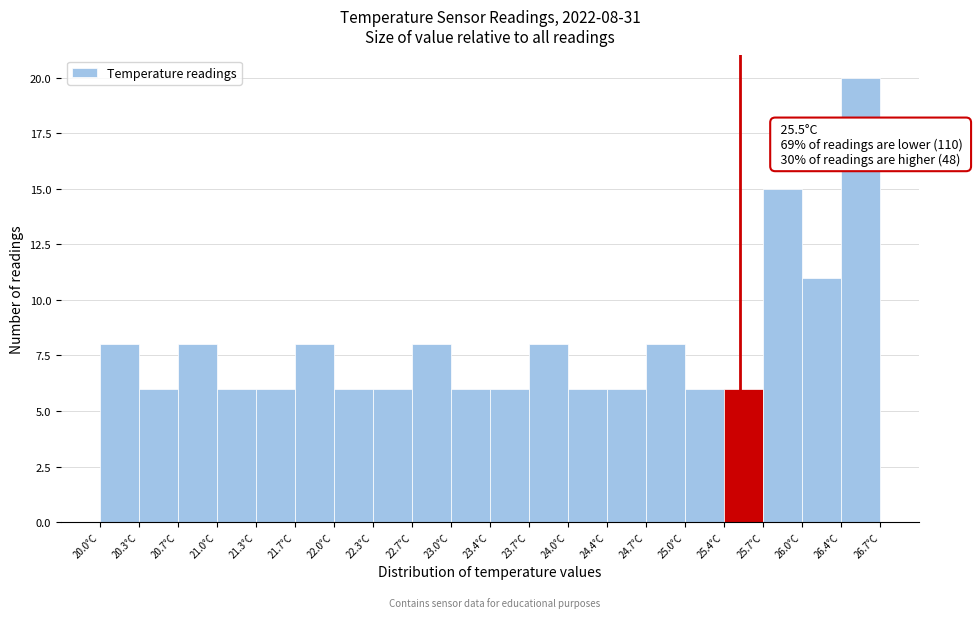

Over which range of the x-axis is the bar tallest?

26.365 to 26.700